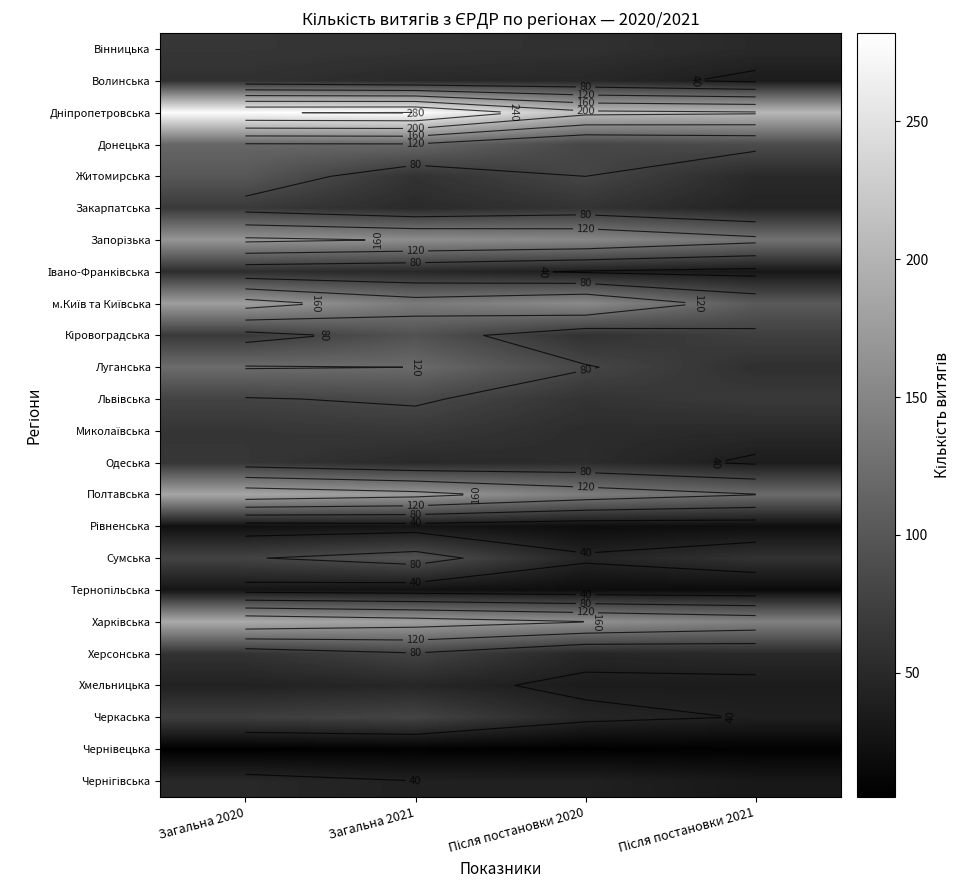

What is the minimum value for Дніпропетровська?

204